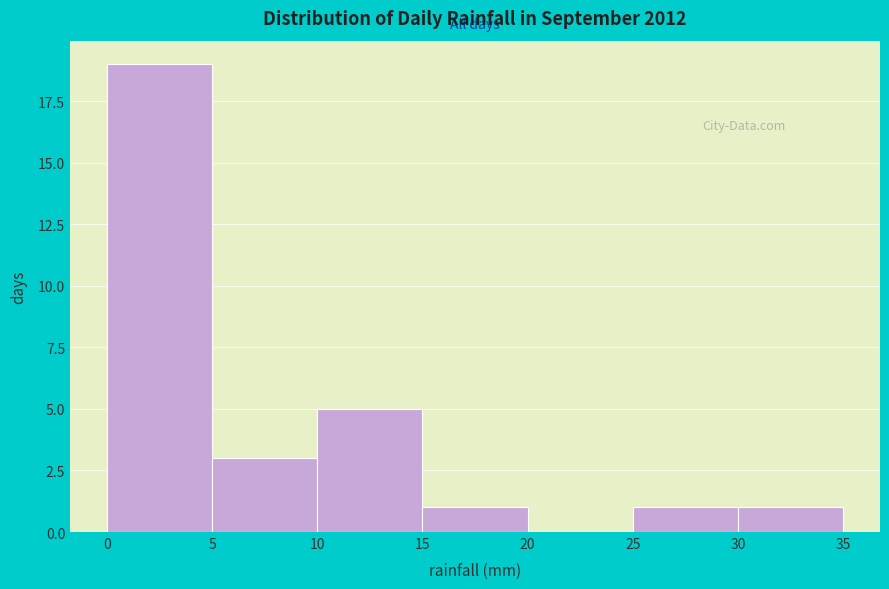

Reading left to right, list every bar in this chart as the range it spans on the x-axis followed by its height. The values are not printed on the chart, so give them approximately, as read against the axis.

0 to 5: 19
5 to 10: 3
10 to 15: 5
15 to 20: 1
20 to 25: 0
25 to 30: 1
30 to 35: 1